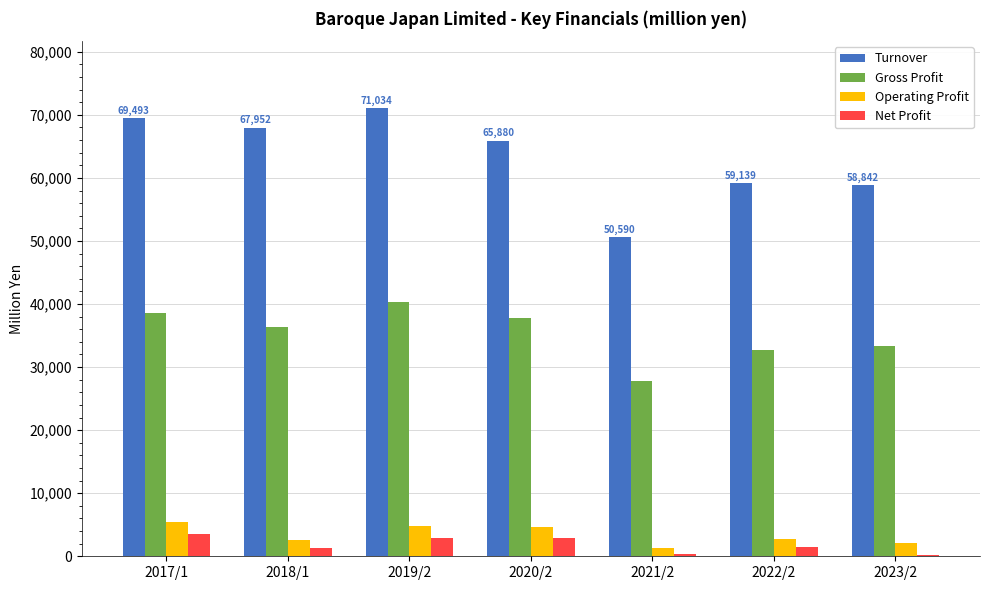

The value of Turnover at 2022/2 is 59139. True or false?

True